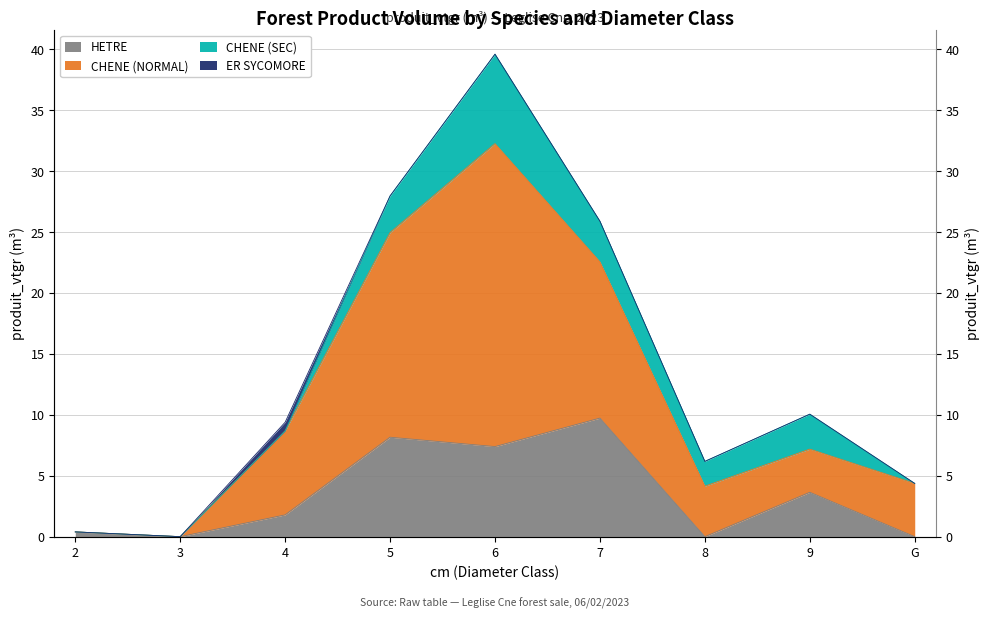

What value does the HETRE series have at 4?

1.8